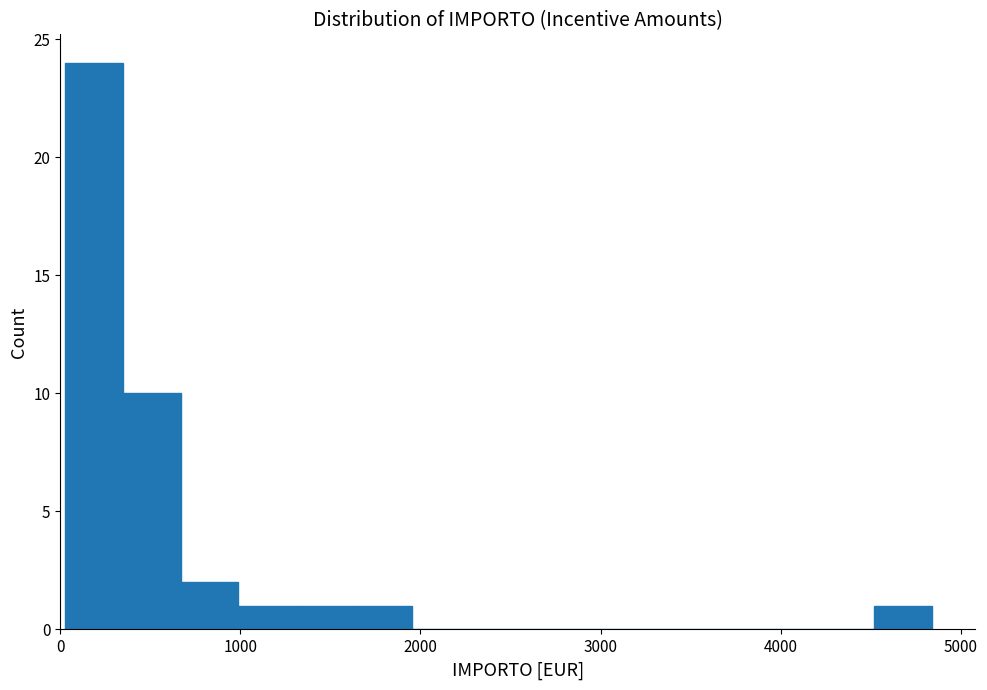

Around what value on the x-axis is the tallest bar? Give the approximate position of its centre, as read against the axis.

200